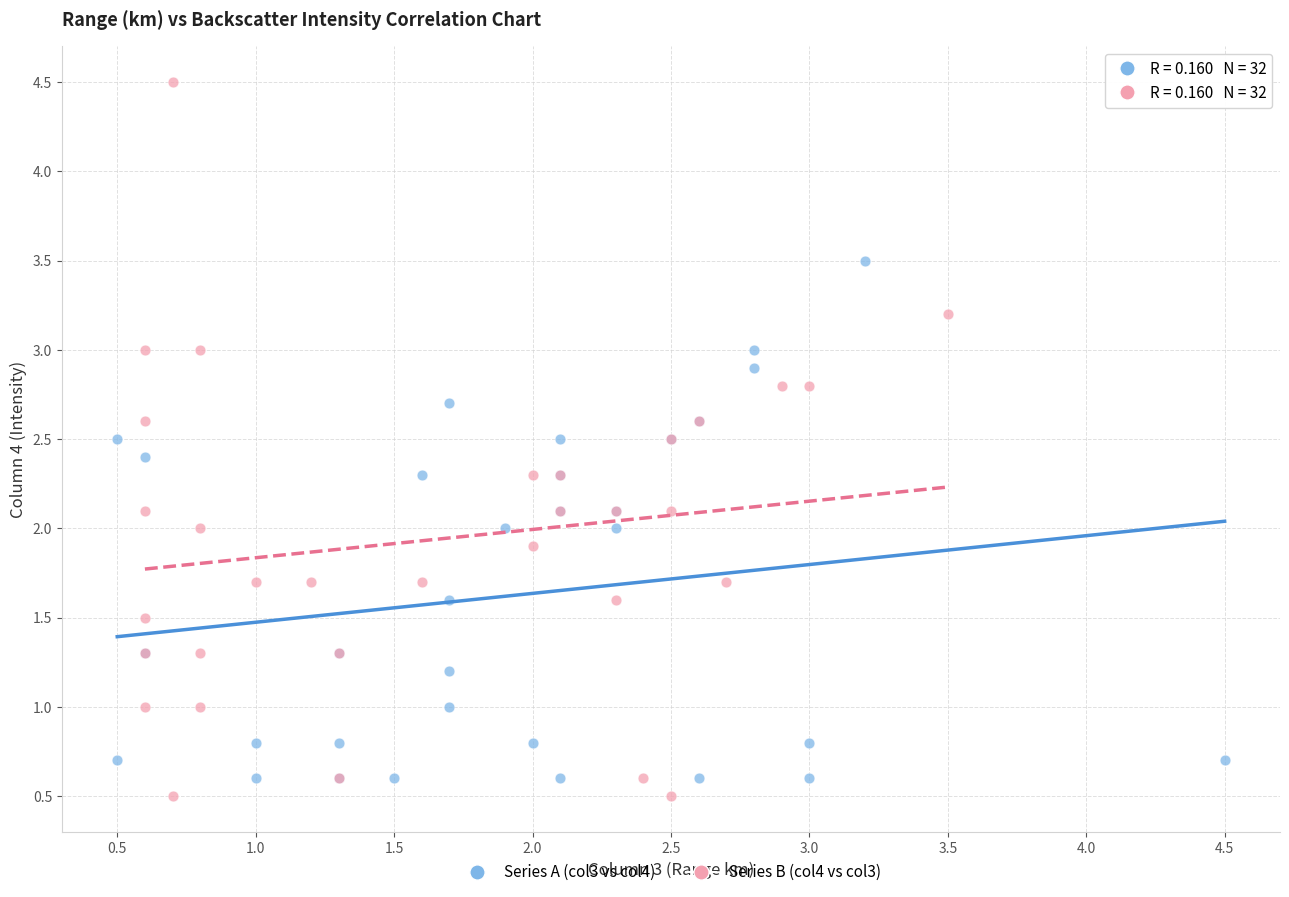

Which series has the largest Y range (max minus min)?

Series B (col4 vs col3)